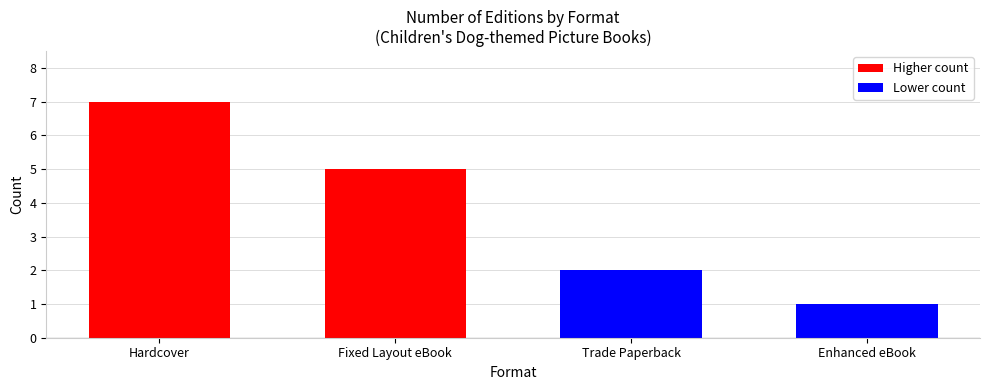

List the labels in order of value, largest first.

Hardcover, Fixed Layout eBook, Trade Paperback, Enhanced eBook